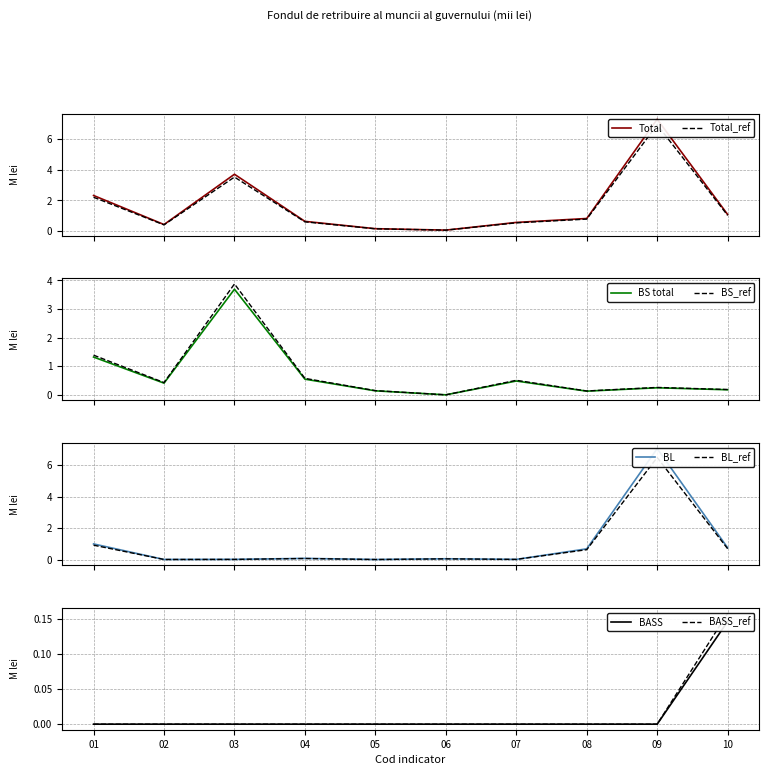

Does the chart have visible grid lines?

Yes